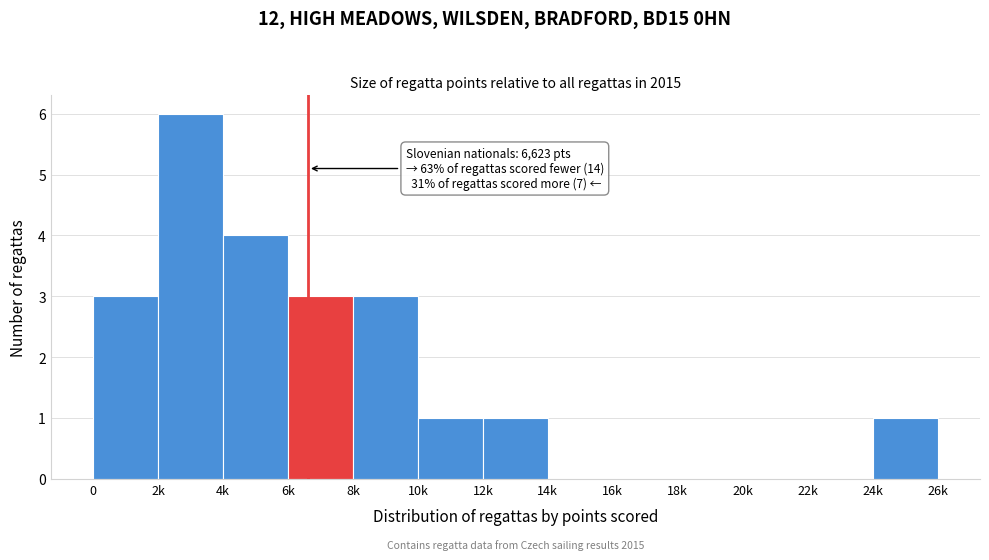

Reading left to right, extract all data points from this chart.

0=3	2k=6	4k=4	6k=3	8k=3	10k=1	12k=1	14k=0	16k=0	18k=0	20k=0	22k=0	24k=1